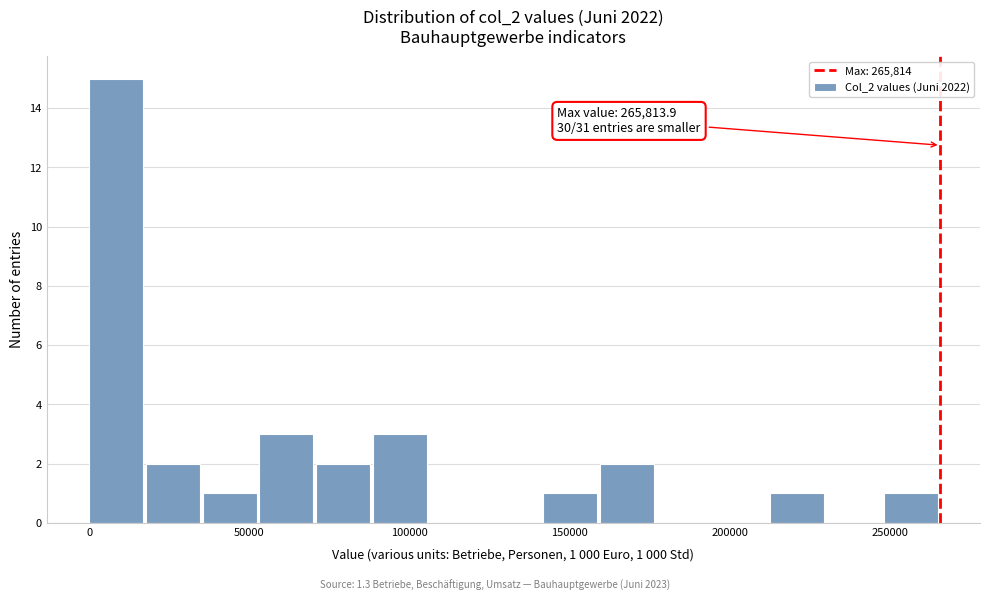

Read against the x-axis, roughly where is the centre of the tallest bar?

10000